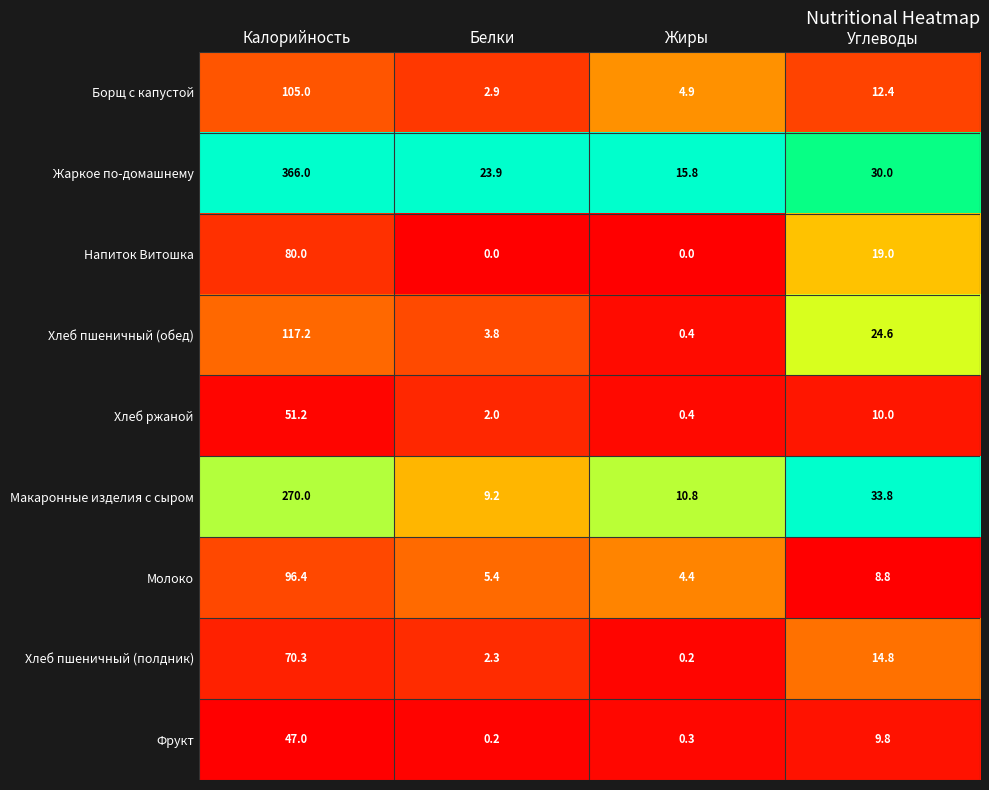

What is the greatest value displayed?

366.0